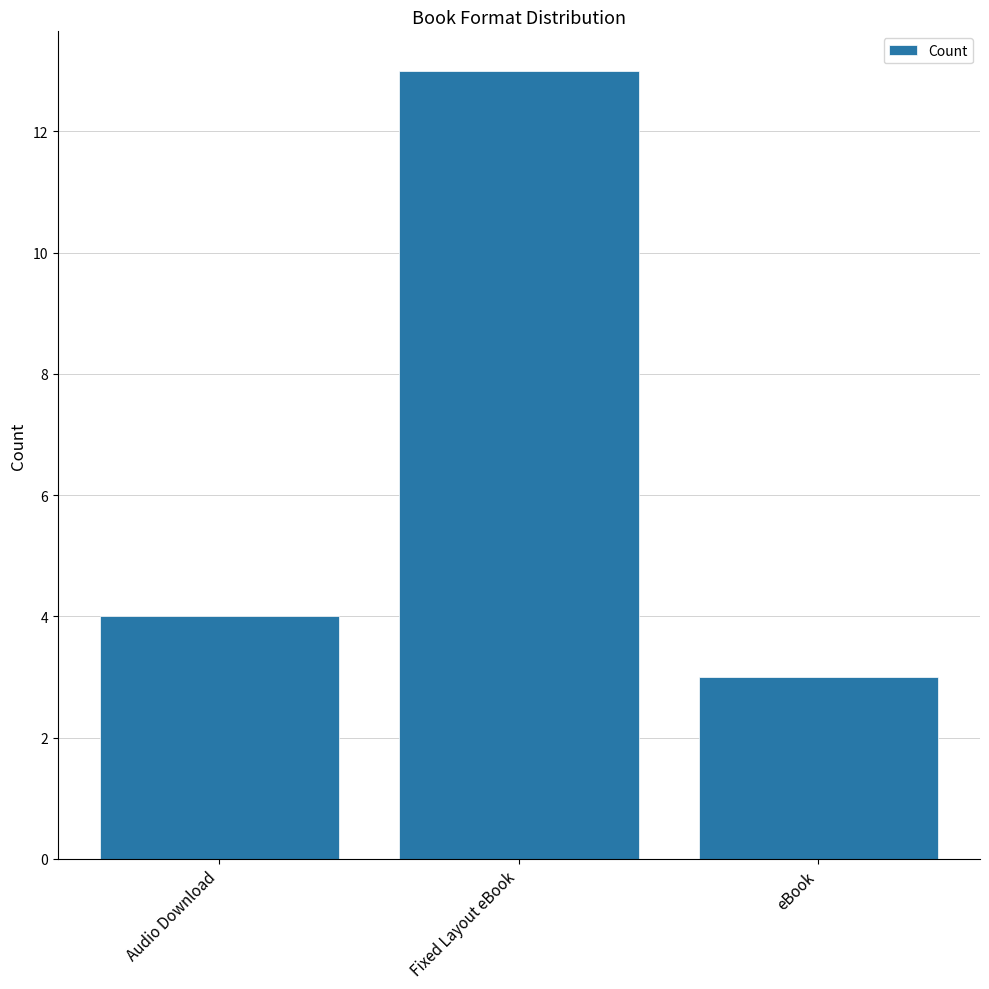

What position from the right is eBook?

1